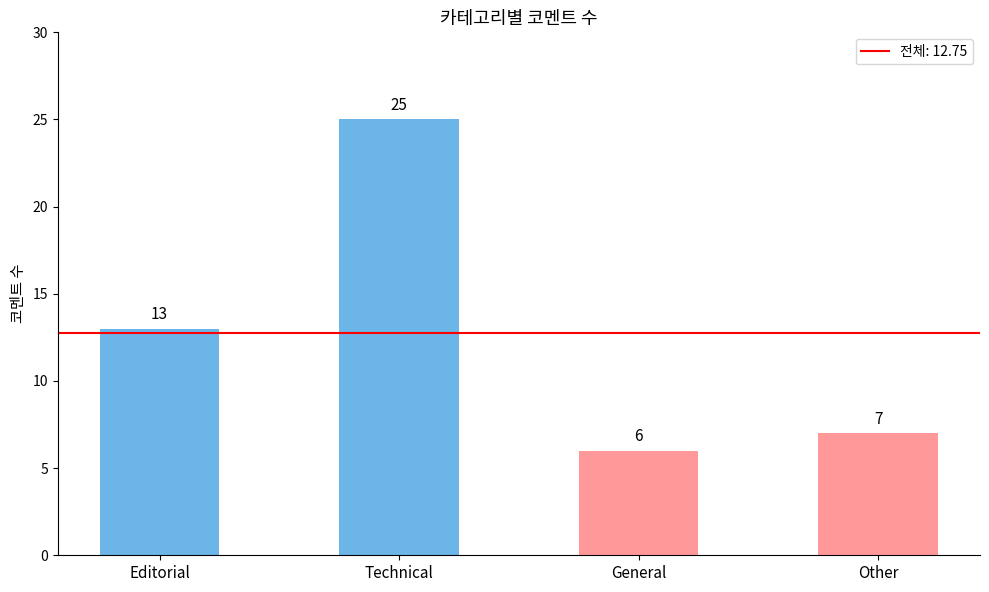

Count the number of categories in the chart.

4